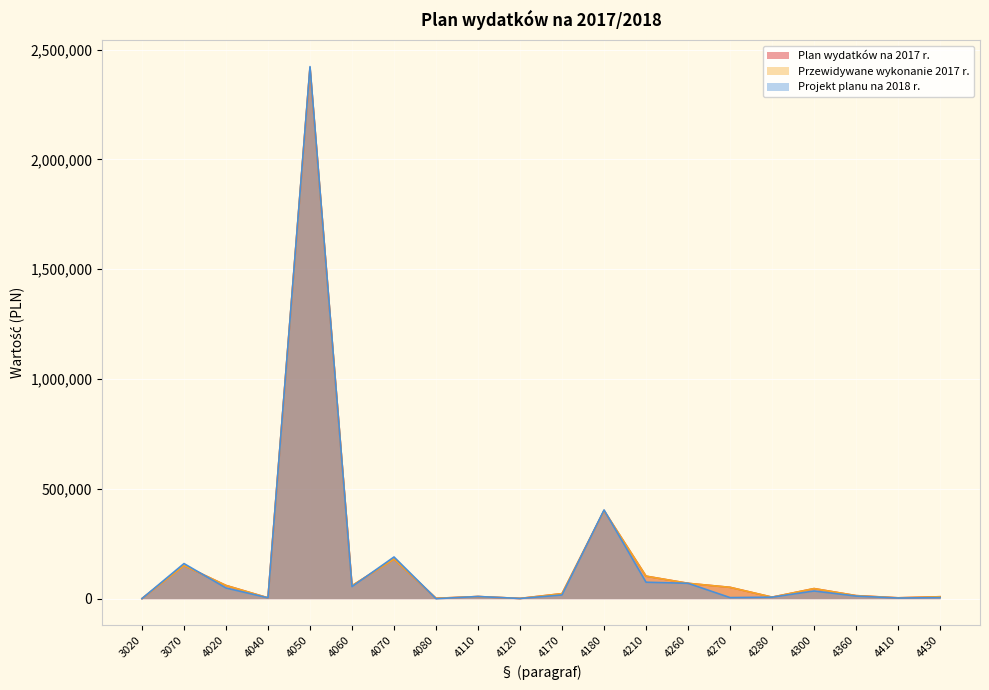

How many interior local peaks does the Plan wydatków na 2017 r. series have?

6